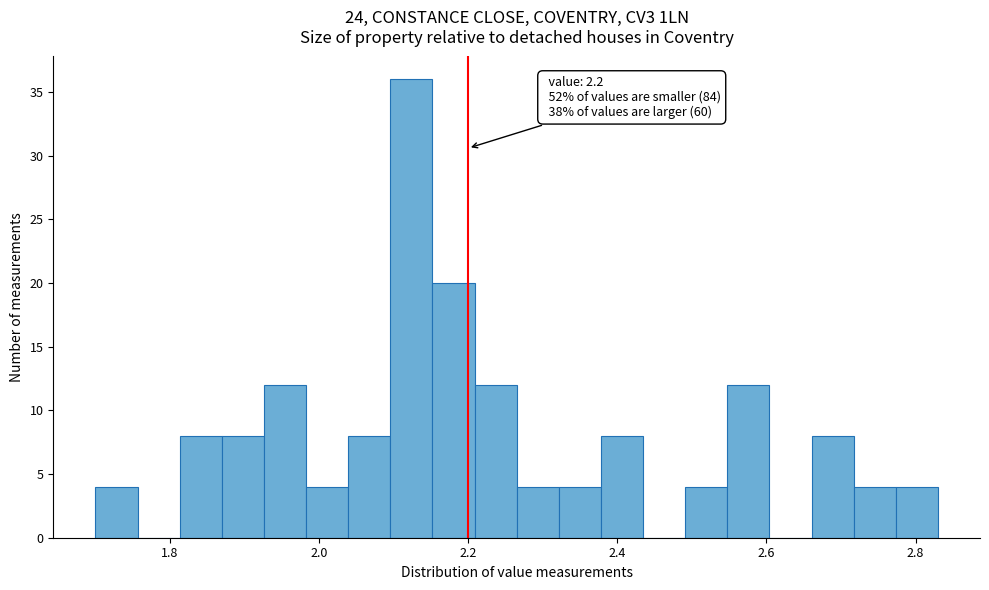

Around what value on the x-axis is the tallest bar? Give the approximate position of its centre, as read against the axis.

2.12